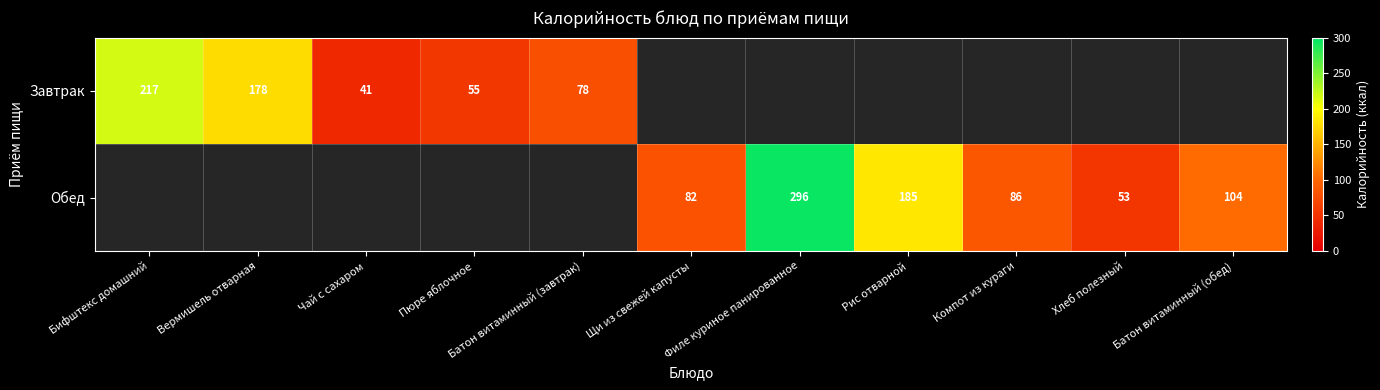

Which category has the highest value across all series?

Филе куриное панированное